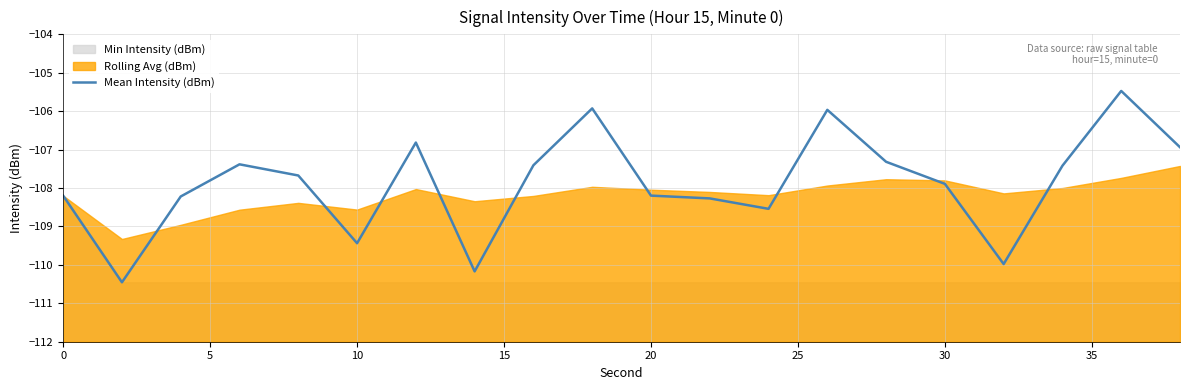

What is the lowest value of the Mean Intensity (dBm) series?

-110.5